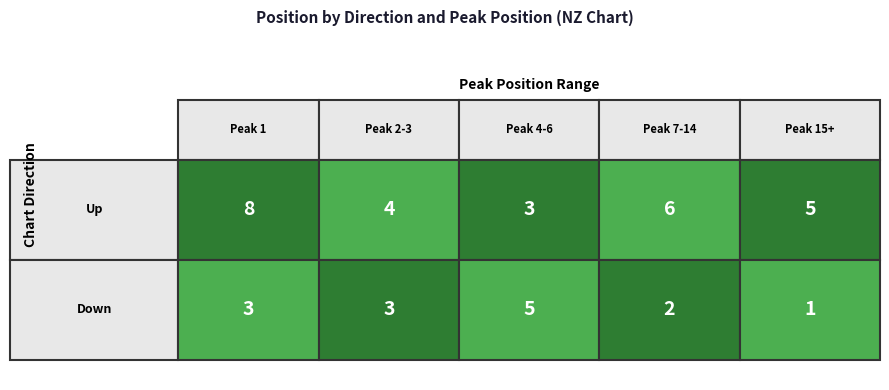

The value of 1-5 at 0 is 0. True or false?

False